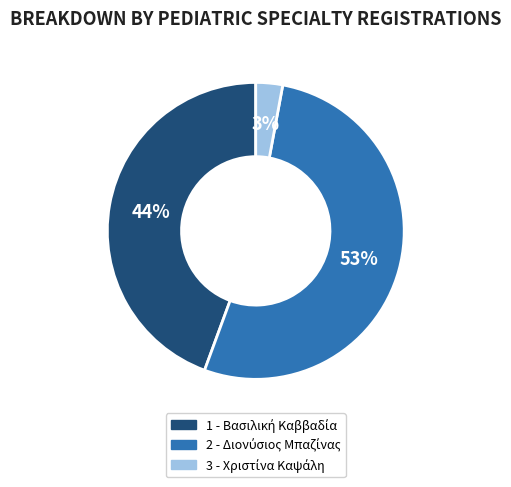

To the nearest percent, what is the difference between the largest and smallest slice percentages?

50%